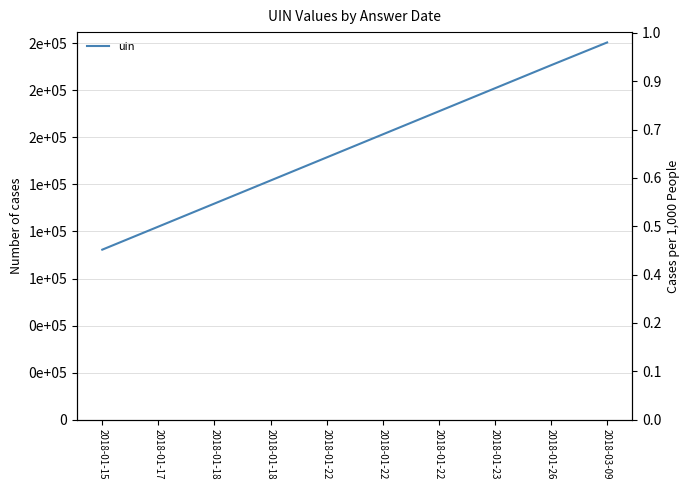

What is the average value?

1454364